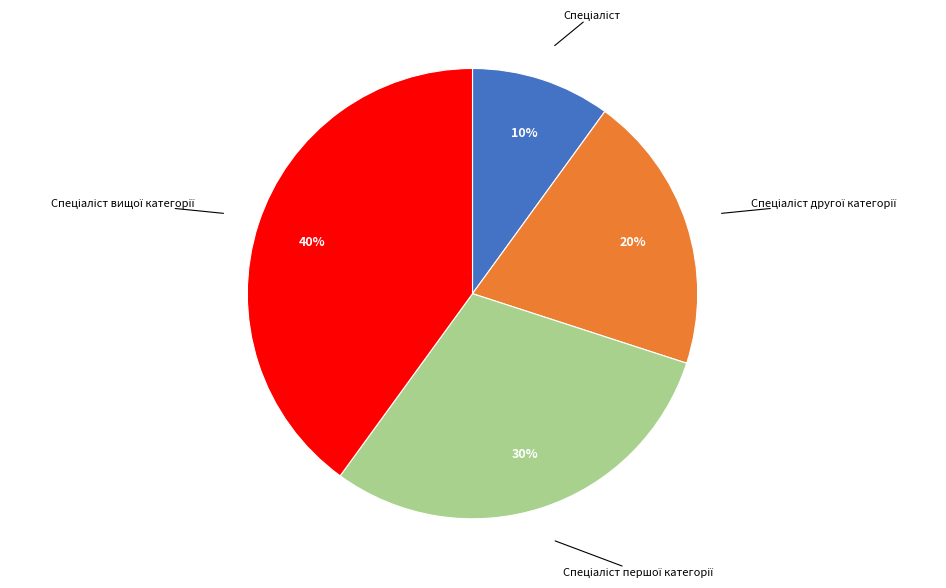

Count the number of slices in the pie.

4